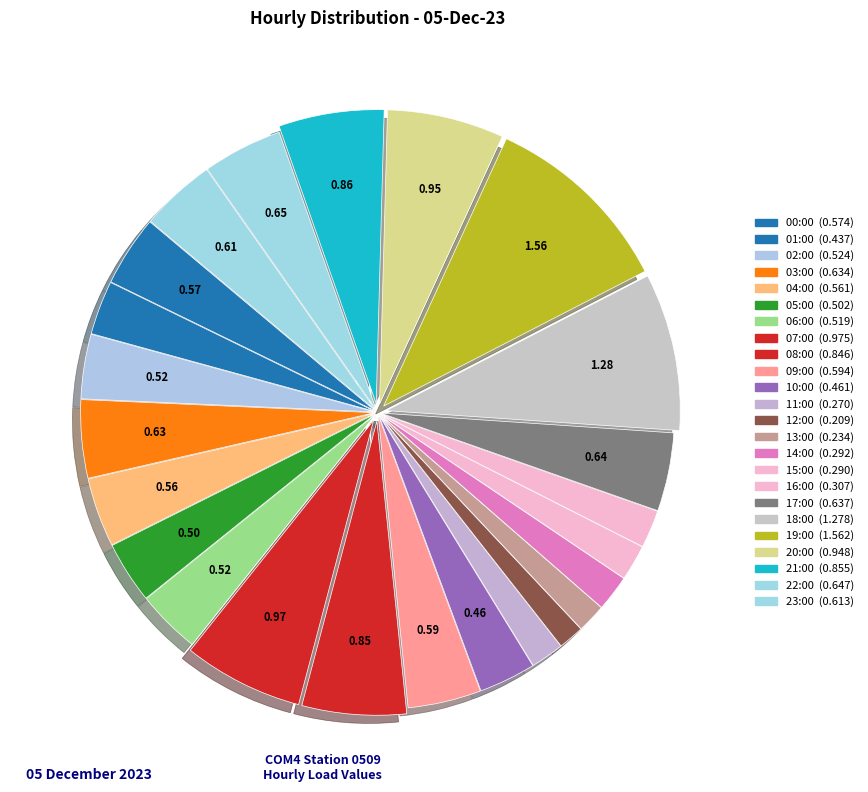

What is the largest slice in the pie chart?

19:00